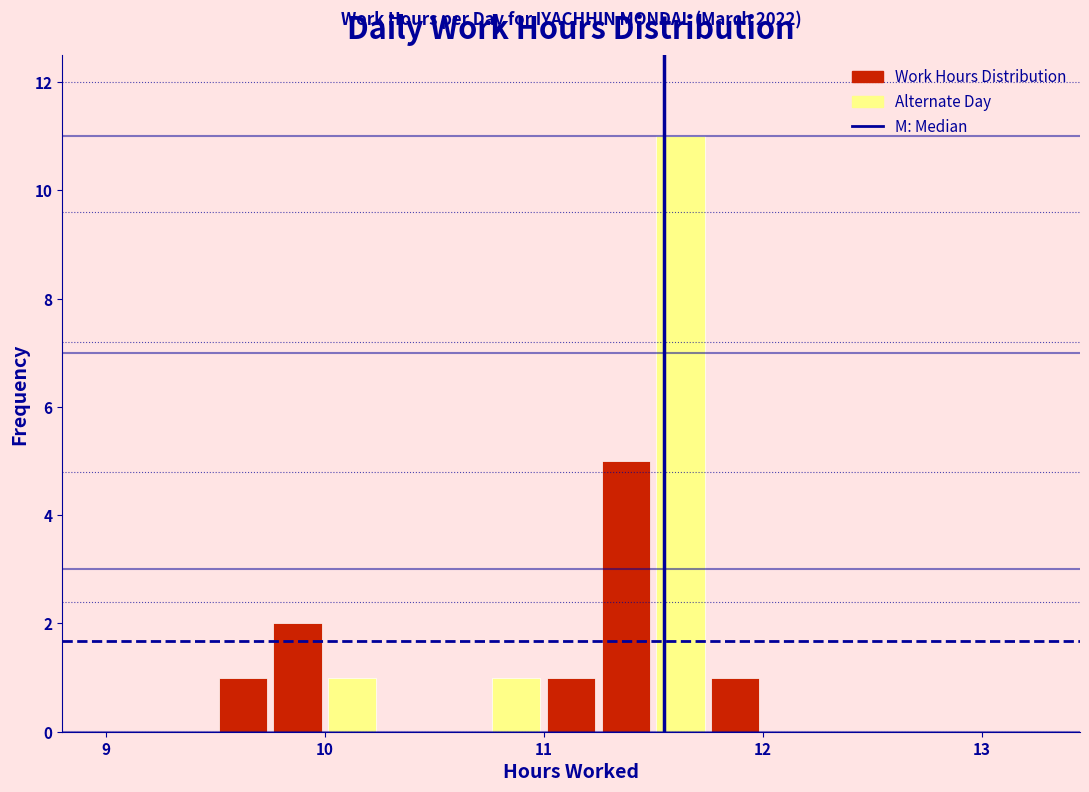

Read against the x-axis, roughly where is the centre of the tallest bar?

11.6